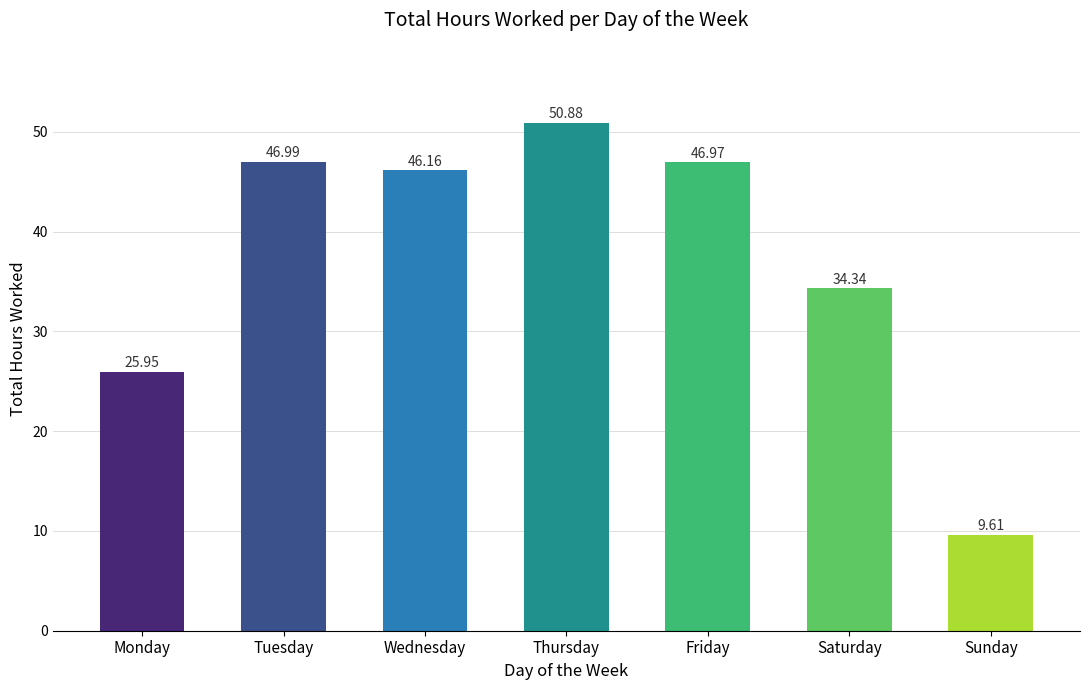

Between Thursday and Wednesday, which is larger?

Thursday